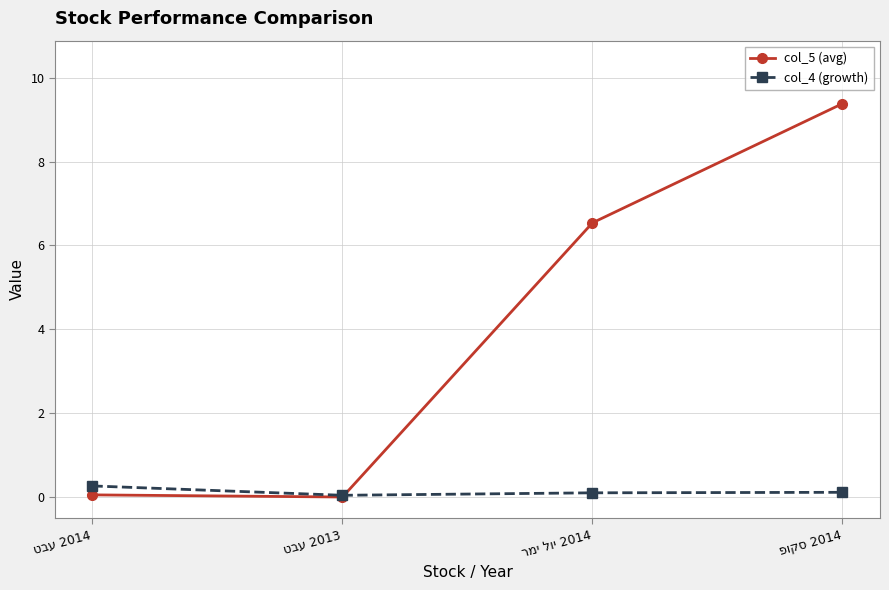

Which series has the largest total across all categories?

col_5 (avg)